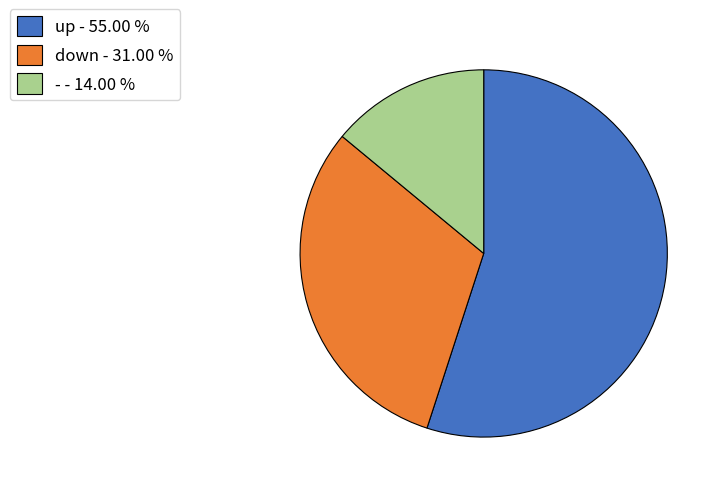

Which has a higher value, - - 14.00 % or up - 55.00 %?

up - 55.00 %